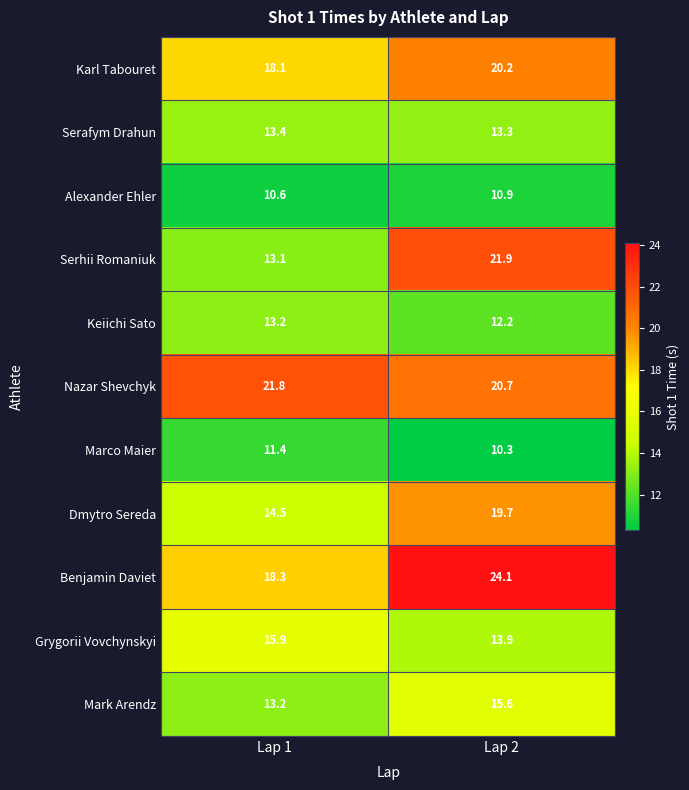

At which category does the chart reach its minimum across all series?

Lap 2